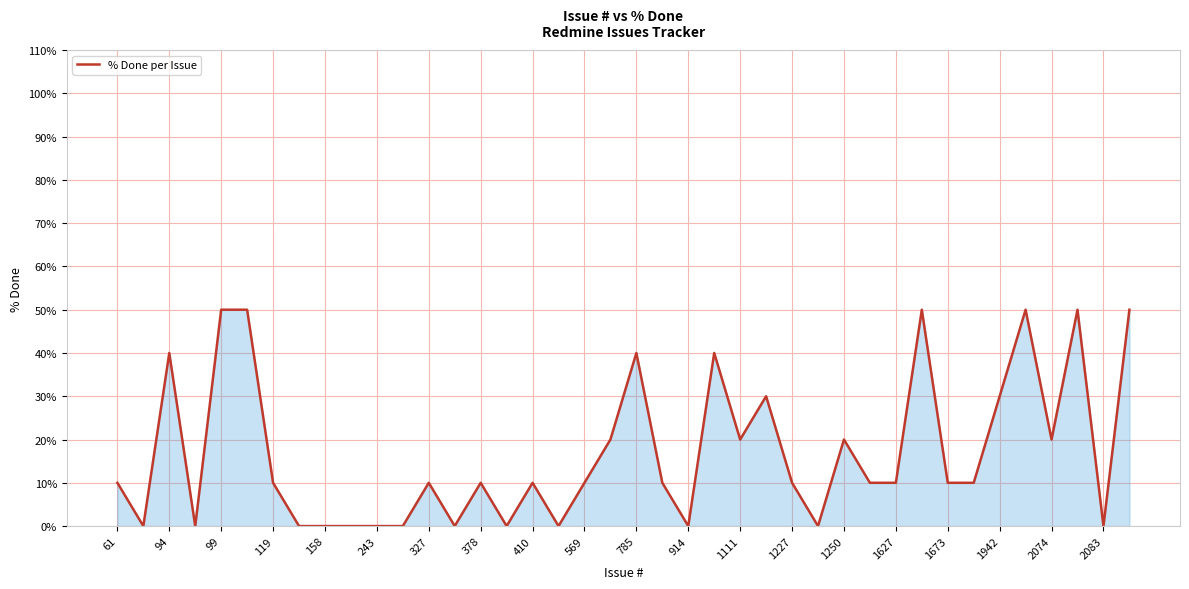

Is this an area chart (filled region under the line)?

Yes